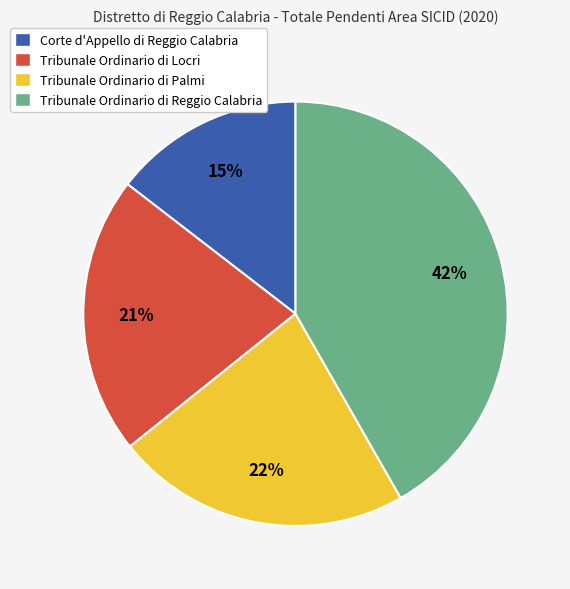

The Tribunale Ordinario di Palmi slice represents 29% of the pie. True or false?

False